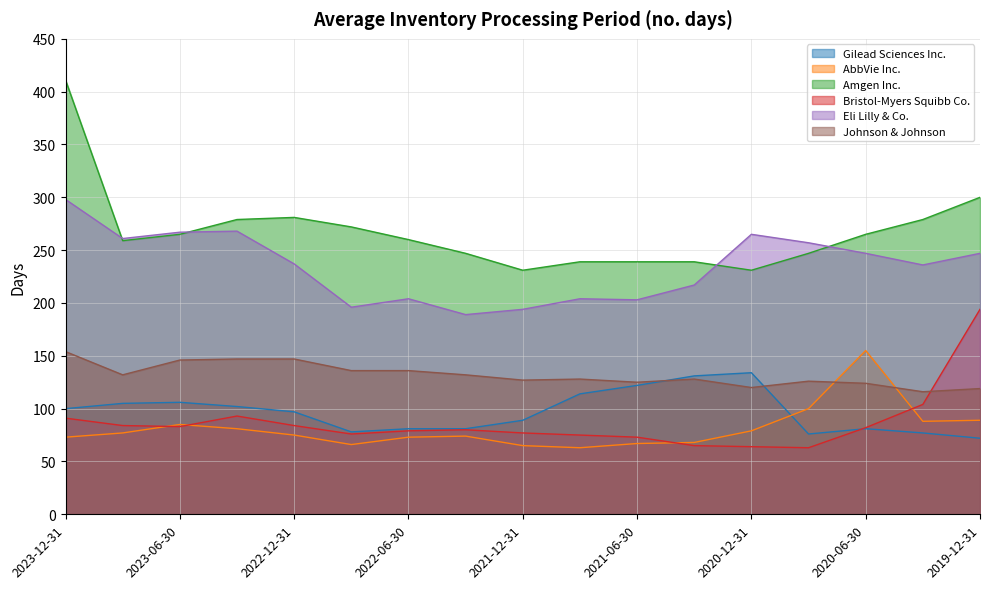

The value of Johnson & Johnson at 2023-09-30 is 198. True or false?

False